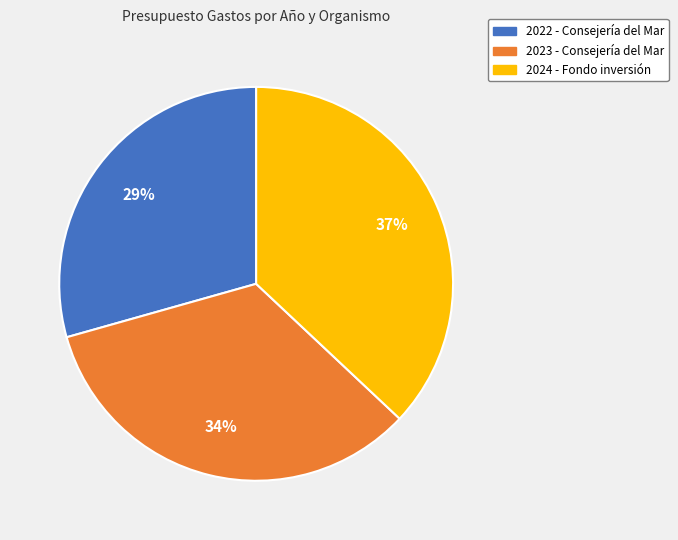

Rank the categories by value from highest to lowest.

2024 - Fondo inversión, 2023 - Consejería del Mar, 2022 - Consejería del Mar